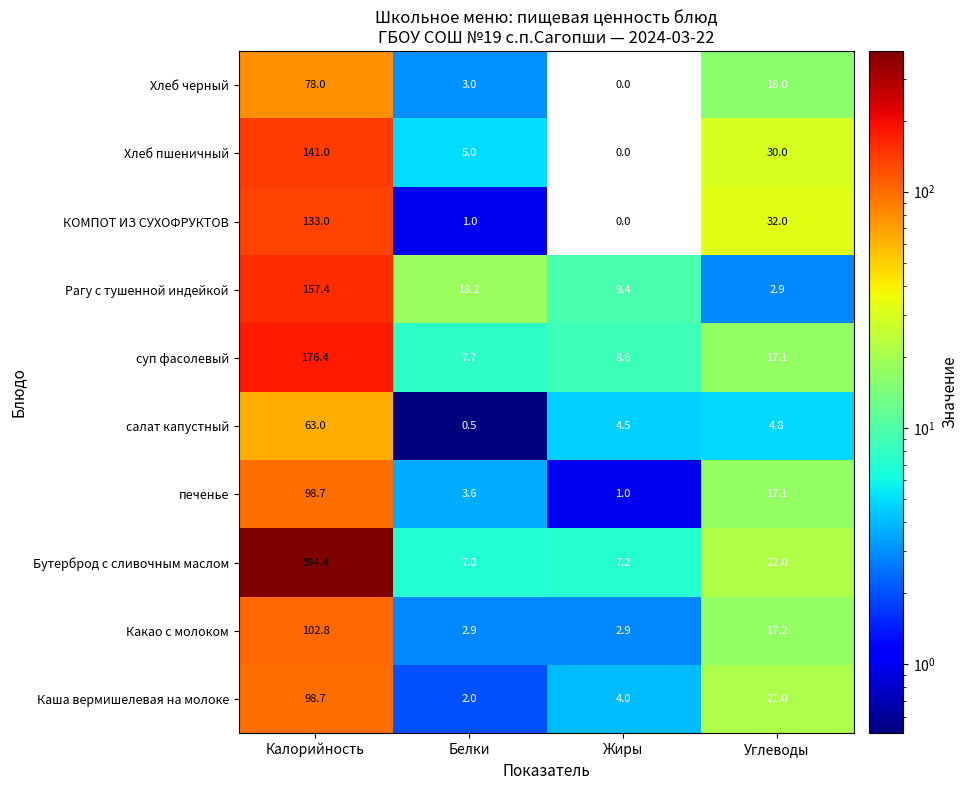

What is the total value across all series at Углеводы?

180.1